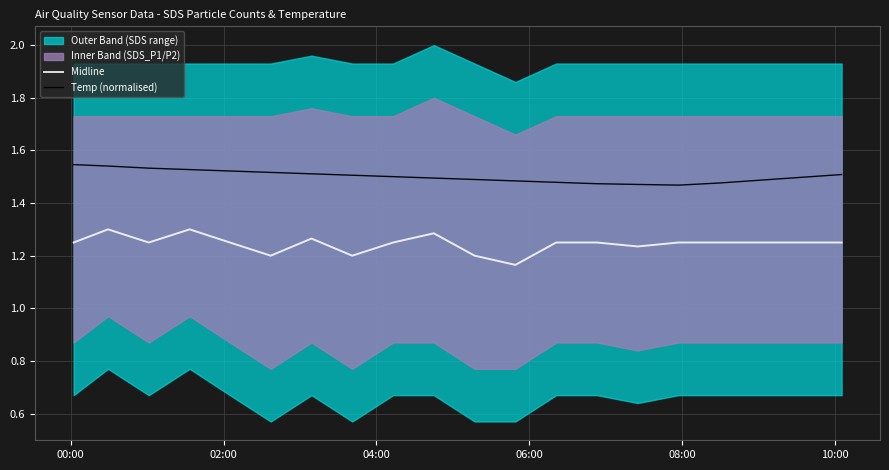

At how many categories does at least one series exceed 1?

20